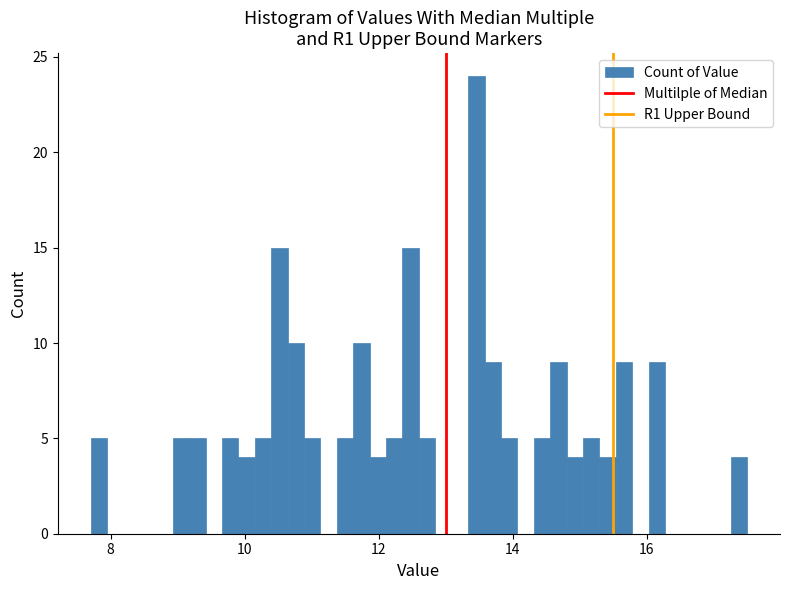

Read against the x-axis, roughly where is the centre of the tallest bar?

13.4